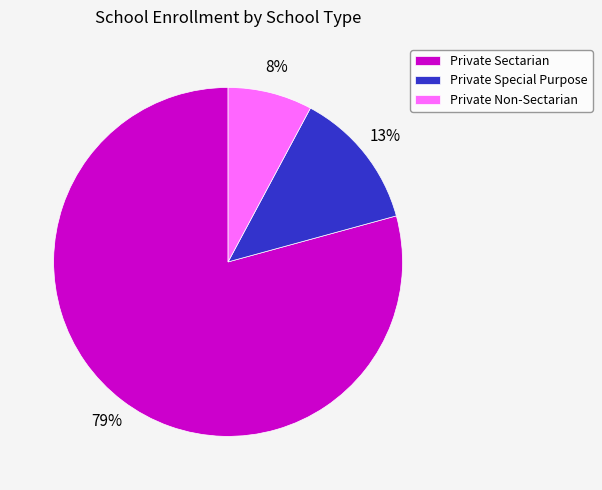

Combined, do Private Sectarian and Private Non-Sectarian account for over 50%?

Yes